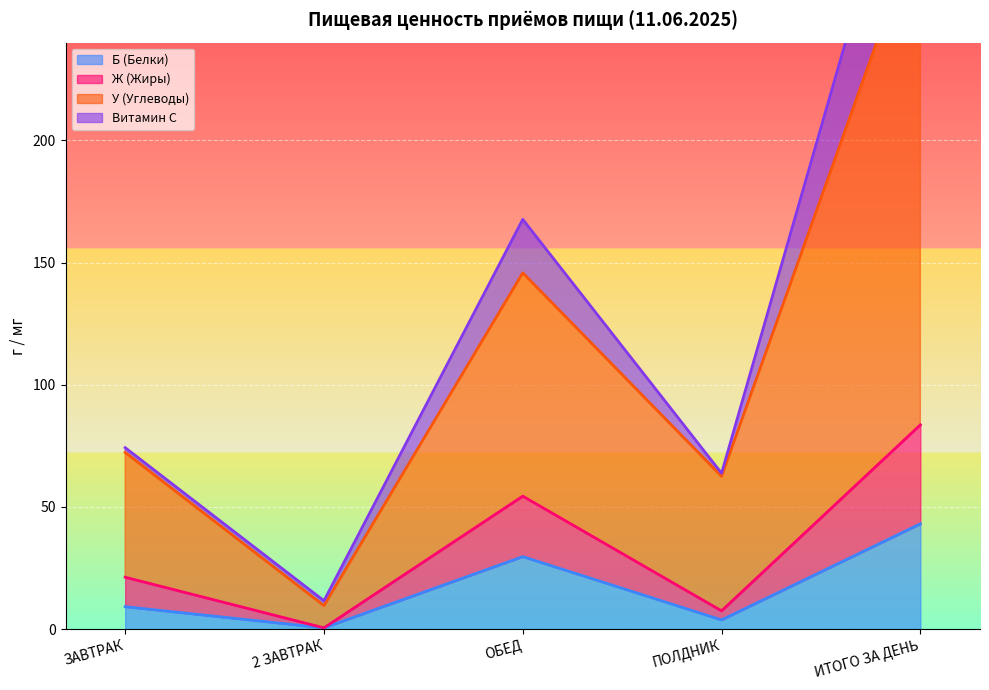

What is the minimum value for Ж (Жиры)?

0.5